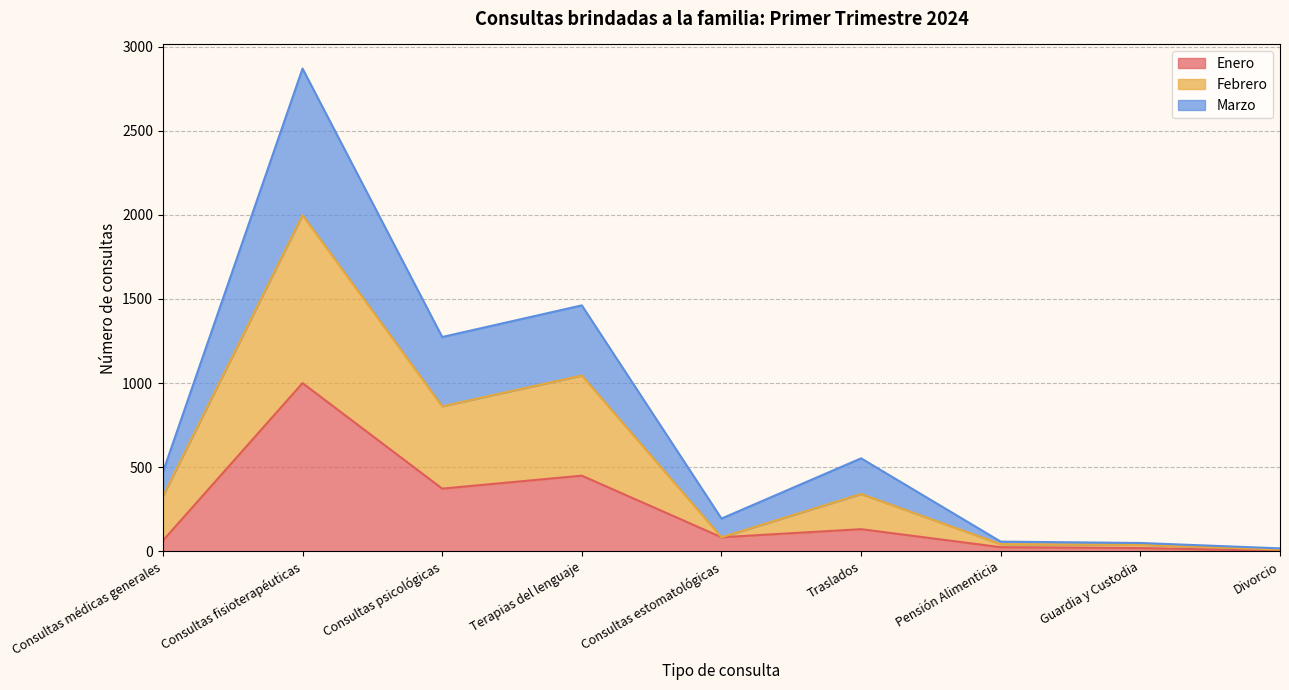

How many values in the Enero series are below 84?

4